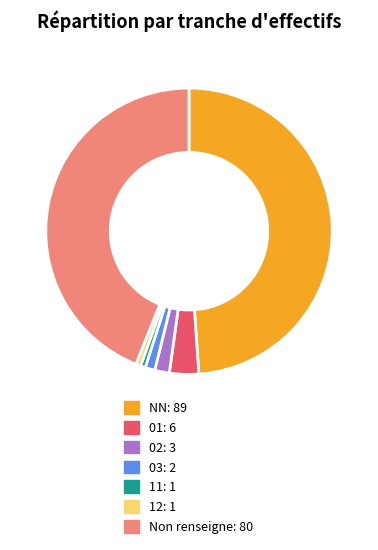

Is there a majority slice in this chart?

No